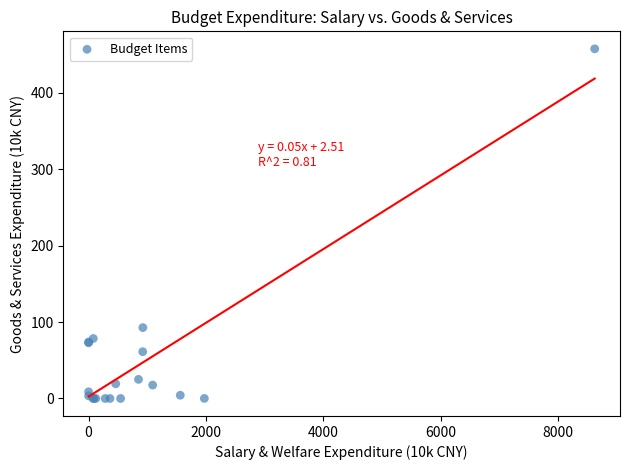

What Y value in the scatter plot is closest to 228?

92.8